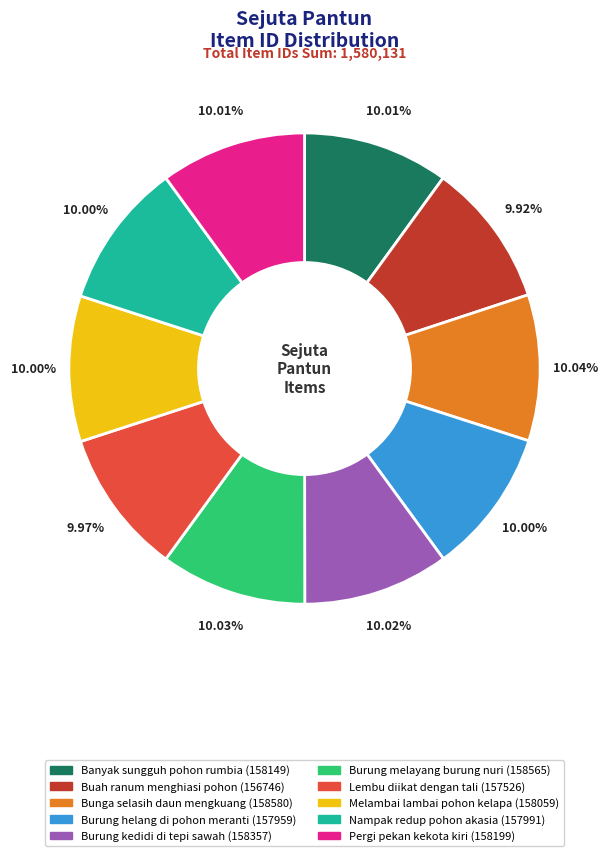

What percentage is the Nampak redup pohon akasia slice, to the nearest percent?

10%